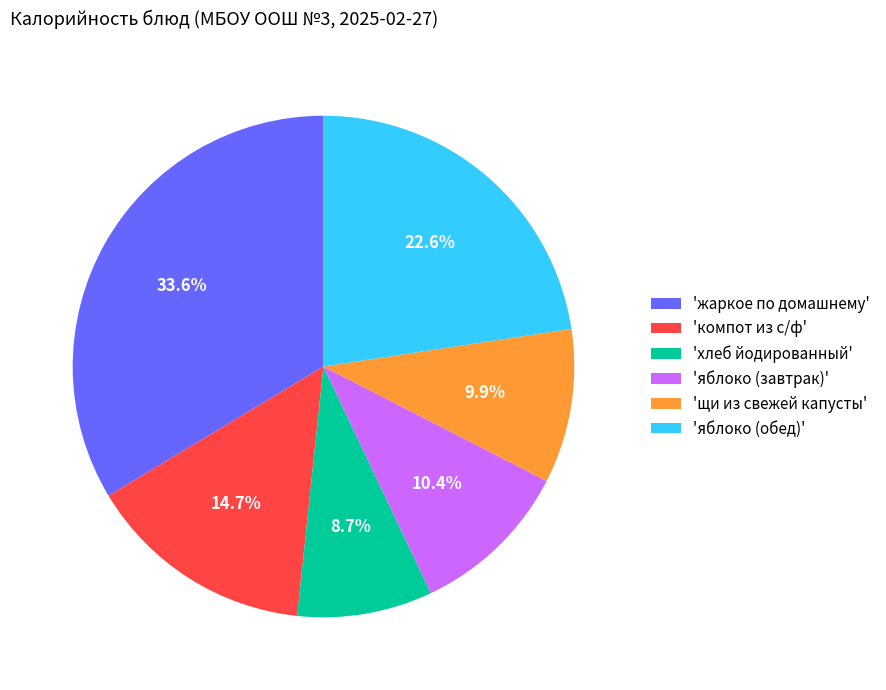

Which slice is the smallest?

'хлеб йодированный'